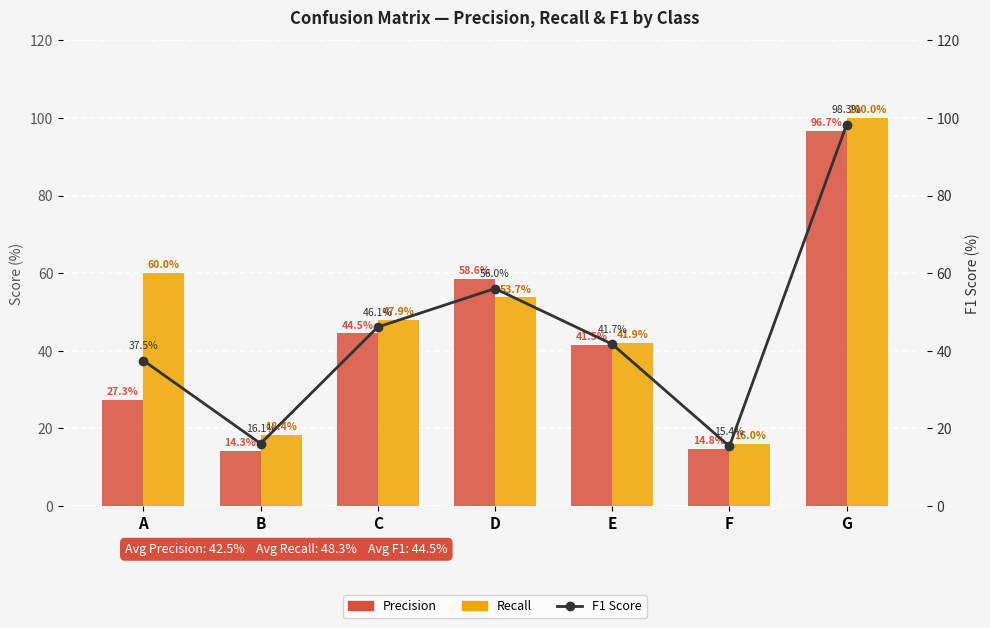

What is the value of the Recall bar at the 2nd from the left?

18.4